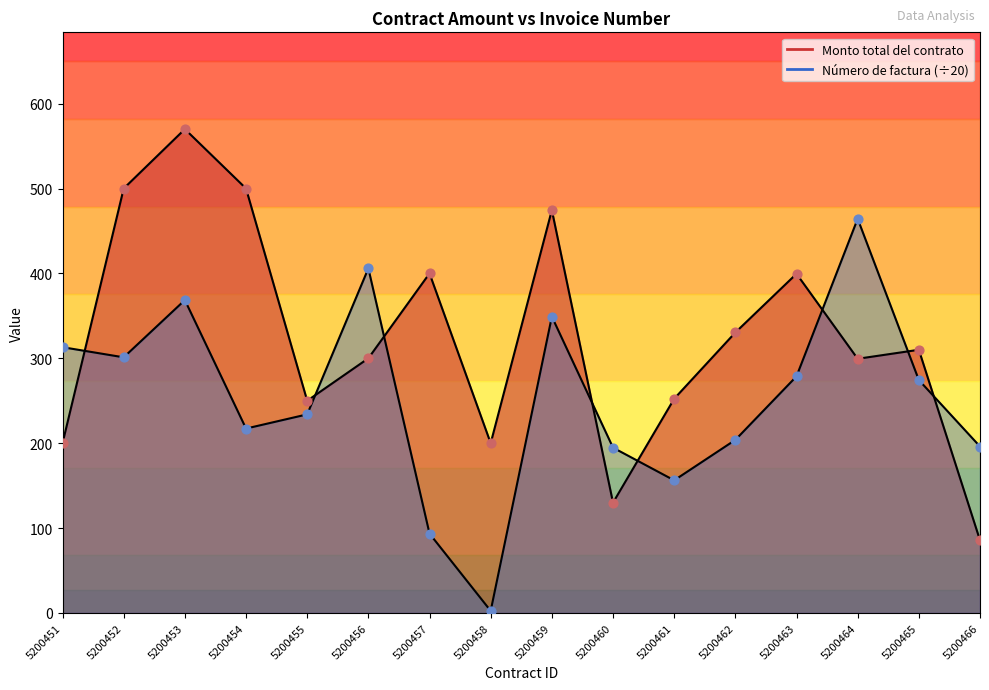

What are all the series names shown in the legend?

Monto total del contrato, Número de factura